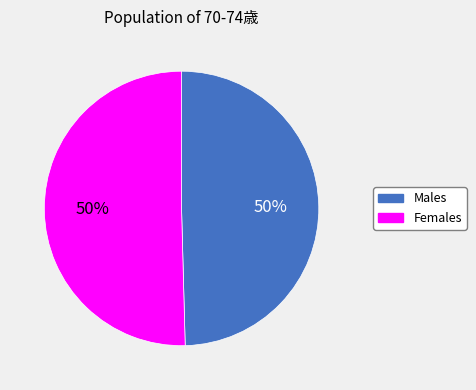

Approximately how many times larger is the value at Females compared to Males?

1.0